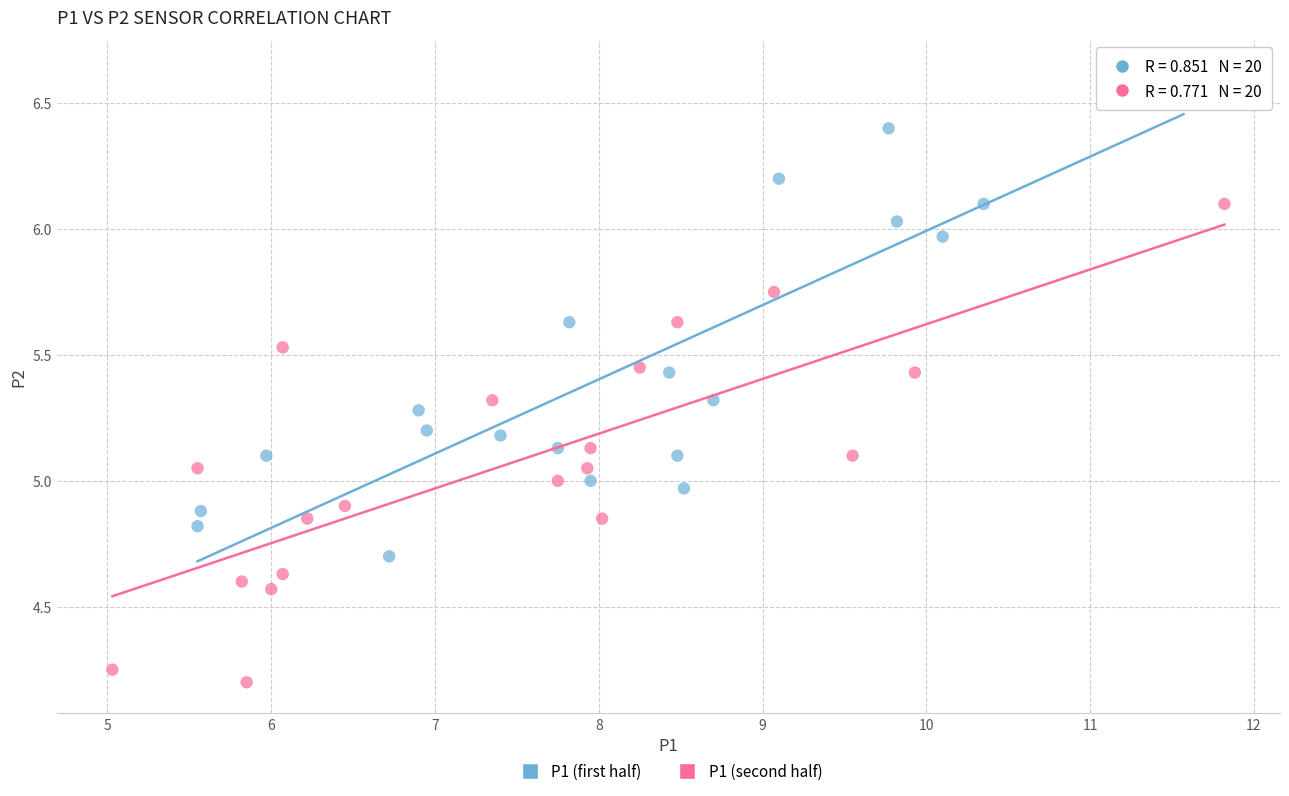

Which series reaches the maximum Y coordinate?

P1 (first half)